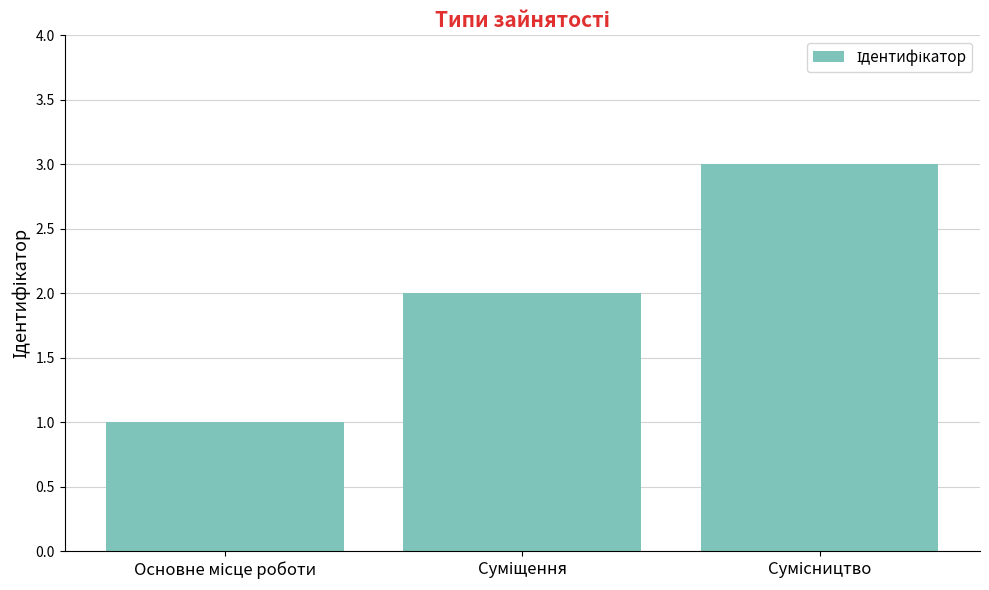

How many series are shown in this chart?

1